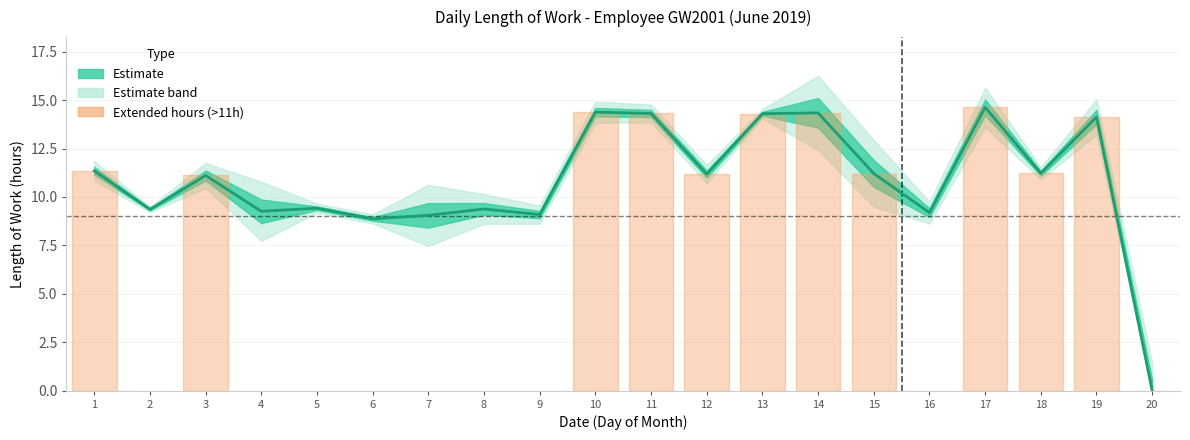

True or false: there are more than 1 points higher than both neighbors.

True